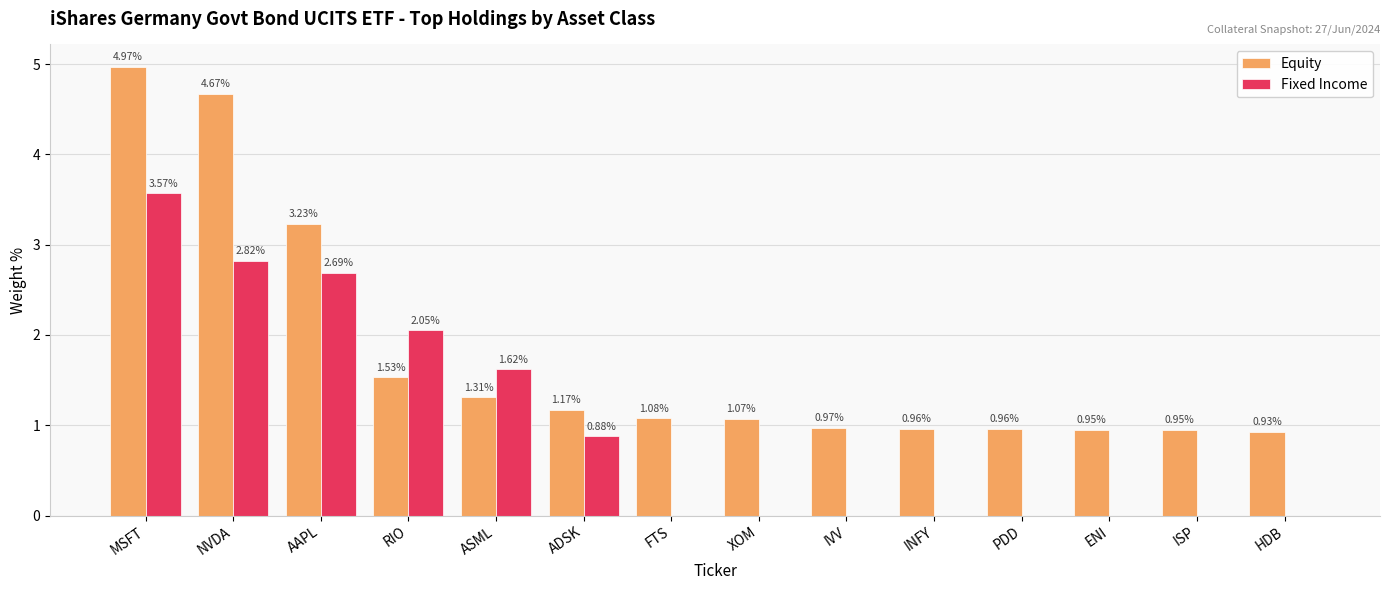

What are all the series names shown in the legend?

Equity, Fixed Income